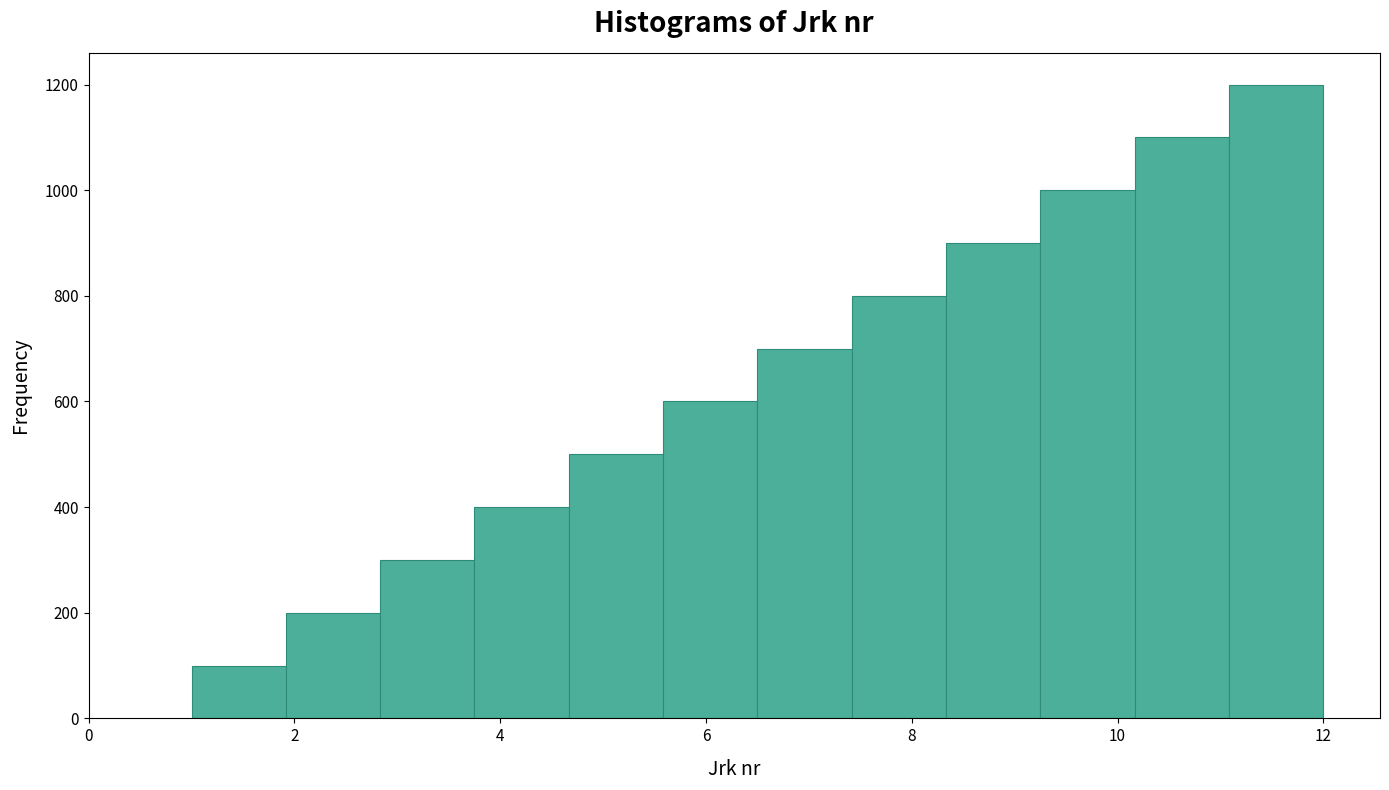

Over which range of the x-axis is the bar tallest?

11.0 to 12.0